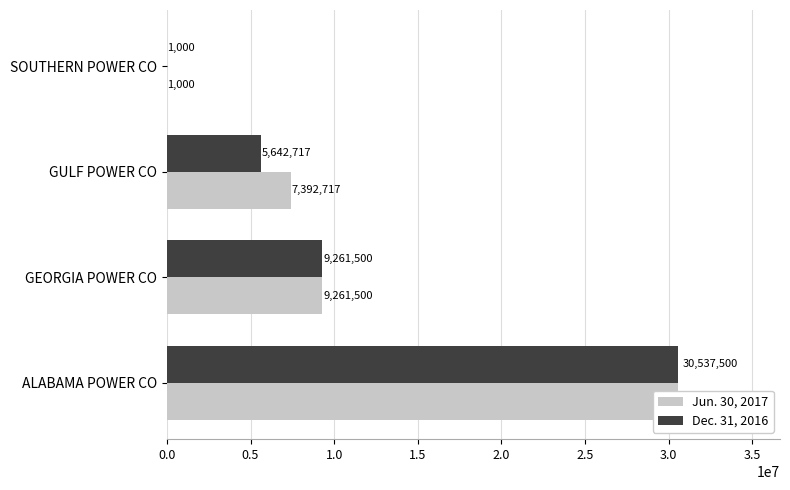

Rank the series by their average value, from highest to lowest.

Jun. 30, 2017, Dec. 31, 2016